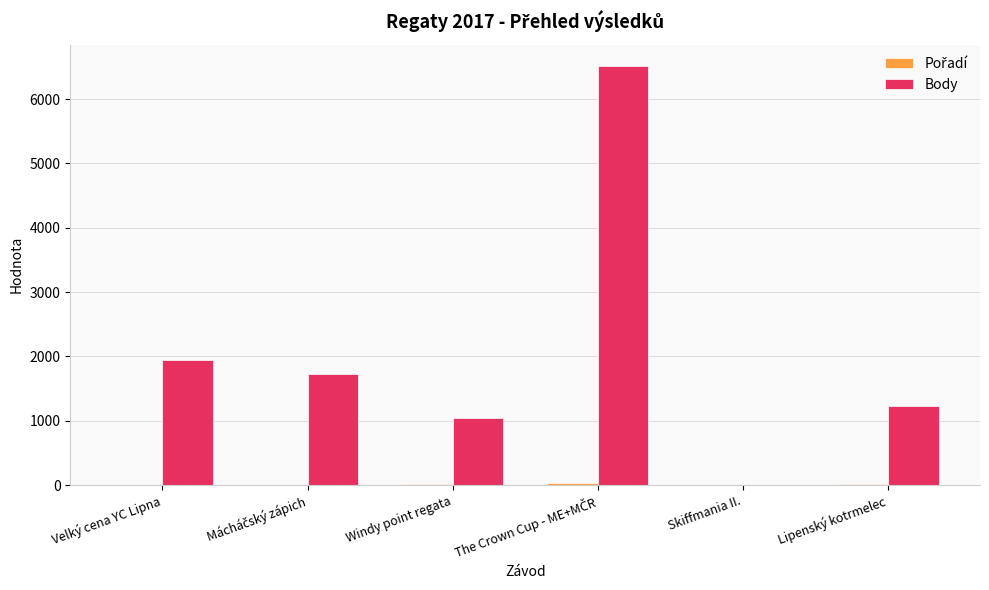

At which label is Body closest to 3260?

Velký cena YC Lipna